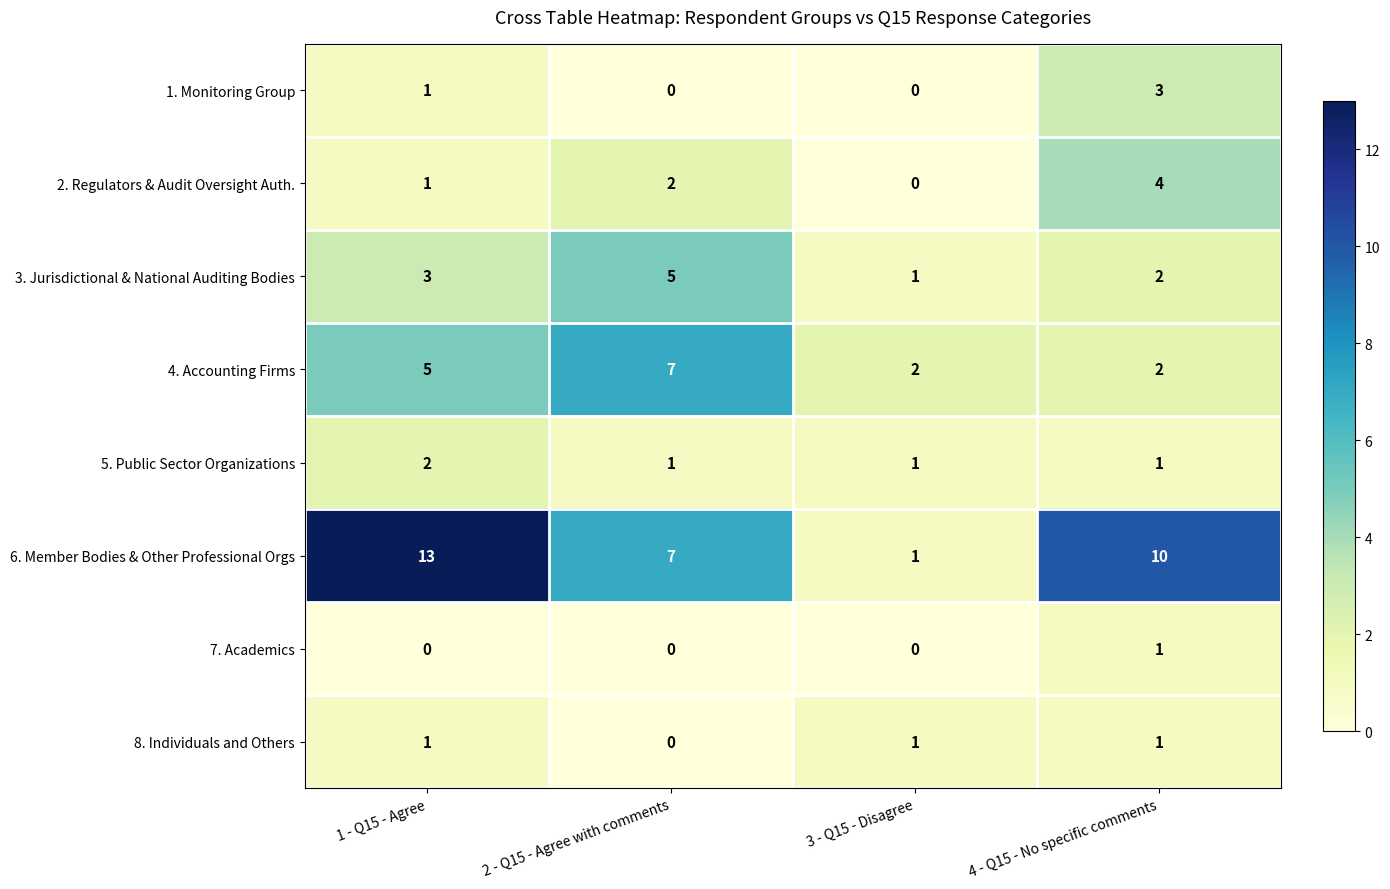

The value of 6. Member Bodies & Other Professional Orgs at 3 - Q15 - Disagree is 1. True or false?

True